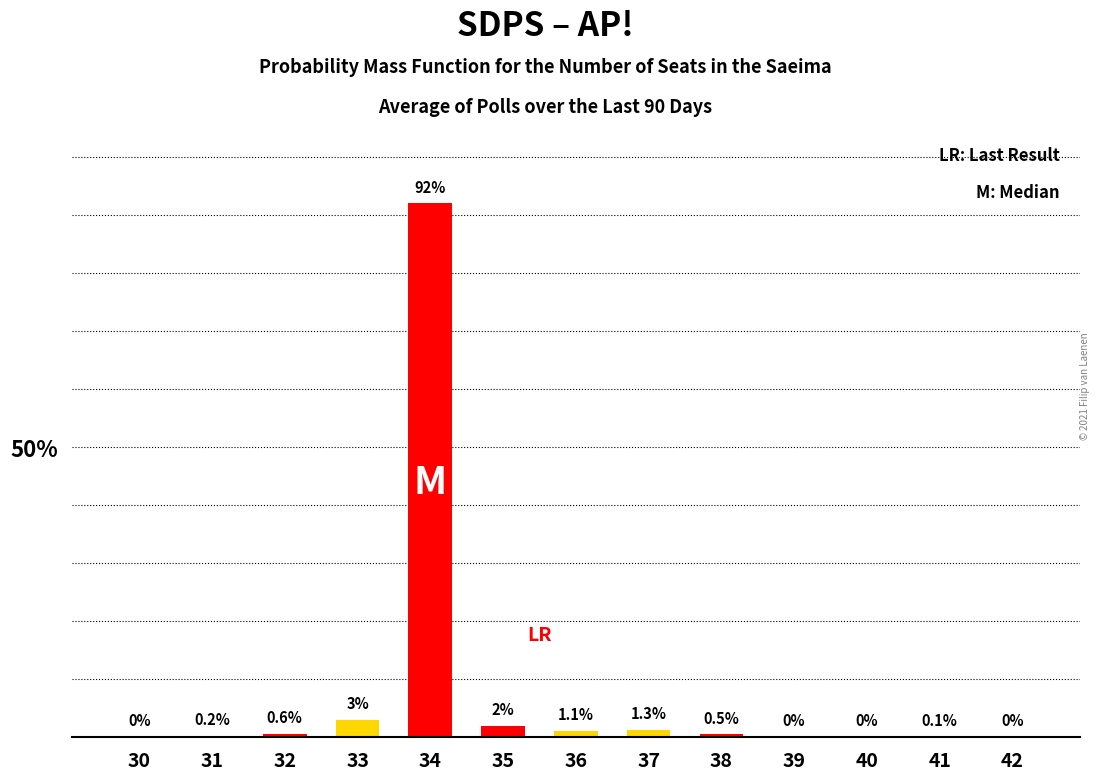

Reading left to right, what are all the values shown in this chart?

30=0.0	31=0.2	32=0.6	33=3.0	34=92.0	35=2.0	36=1.1	37=1.3	38=0.5	39=0.0	40=0.0	41=0.1	42=0.0